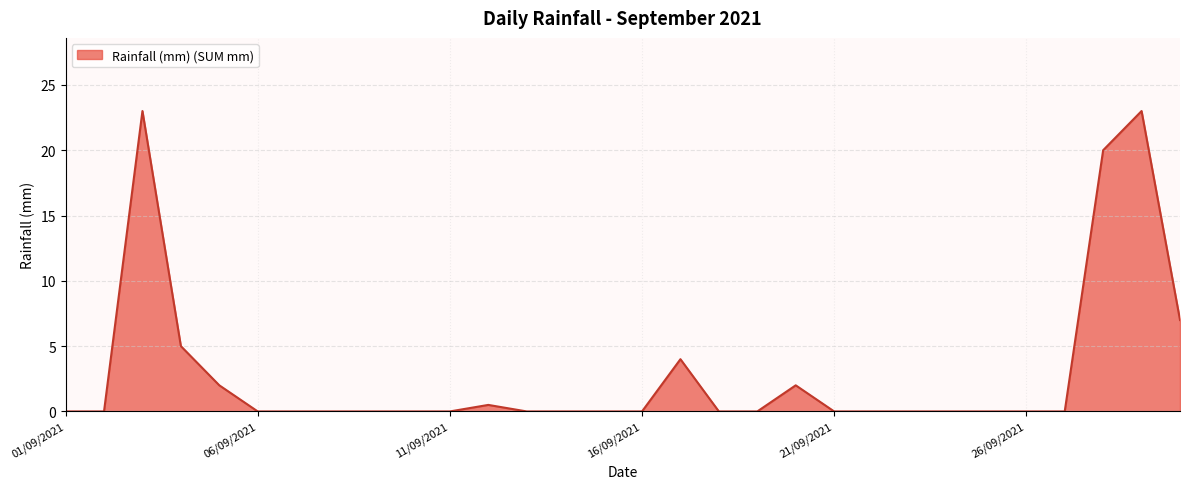

What is the greatest value displayed?

23.0